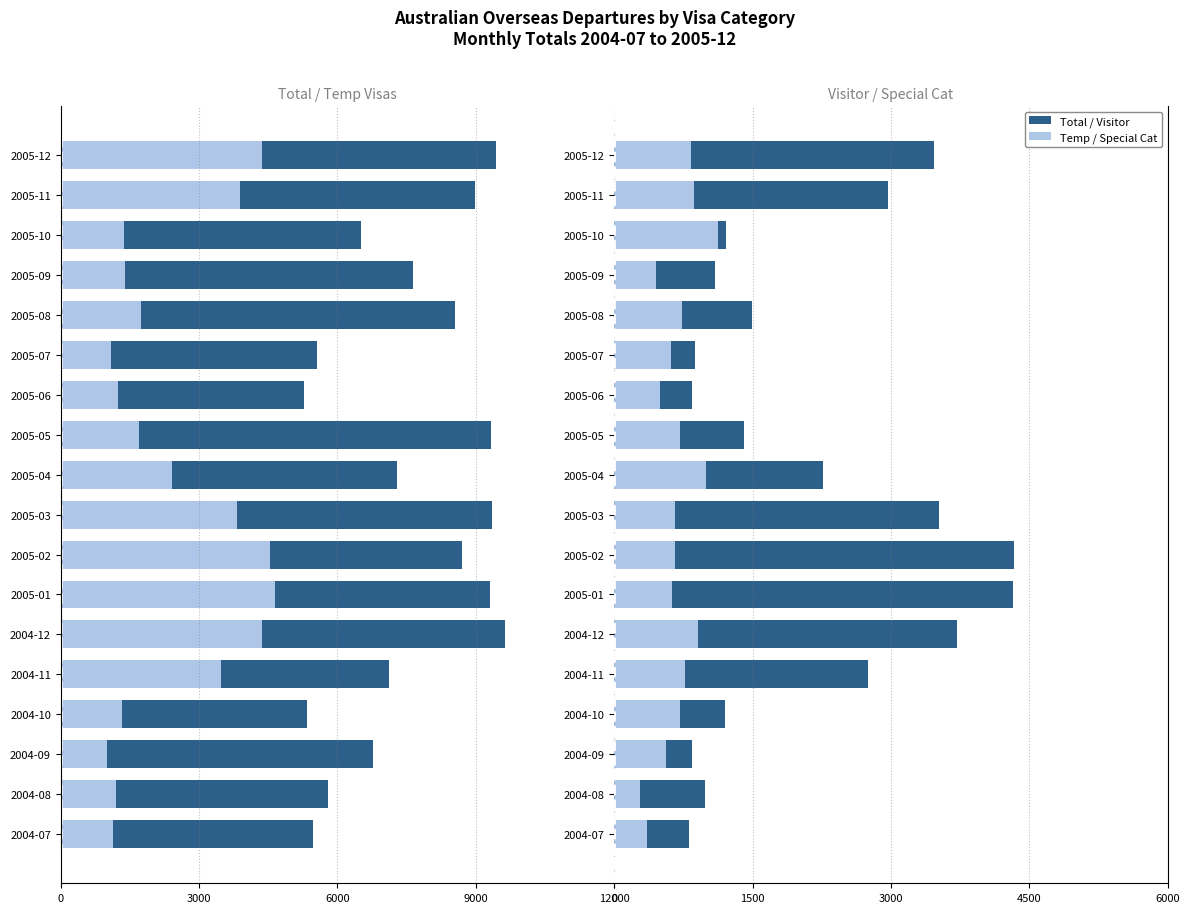

What is the approximate value of Special Cat Visa at 2005-10, to the nearest 100?

1100